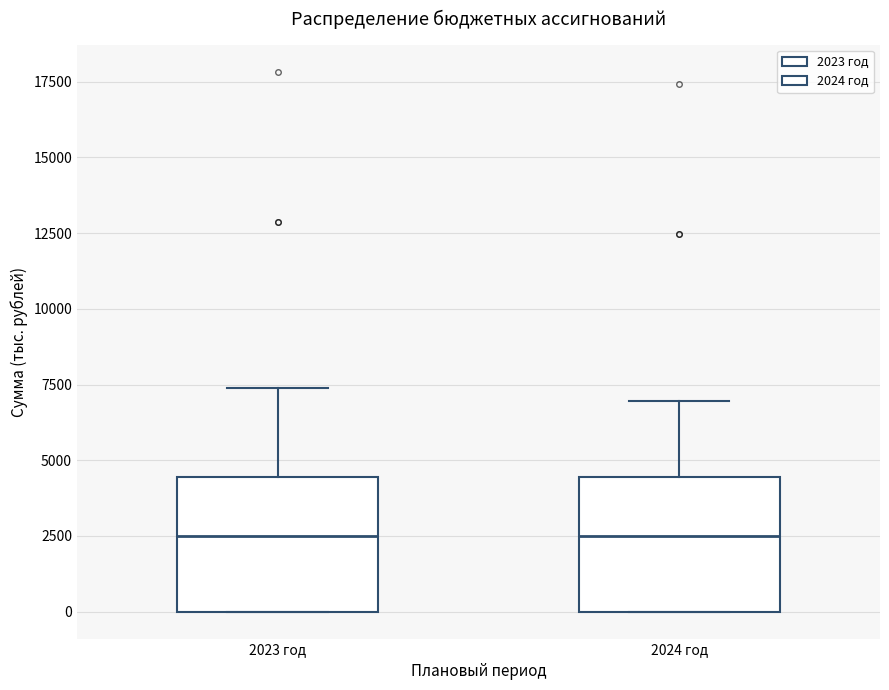

Reading left to right, read every box against the y-axis: the position of its median line, the range the box covers, and the ends of its whiskers. The values are not printed on the chart, so give them approximately, as read against the axis.

2023 год: median 2500, box 0 to 4500, whiskers 0 to 7500
2024 год: median 2500, box 0 to 4500, whiskers 0 to 7000